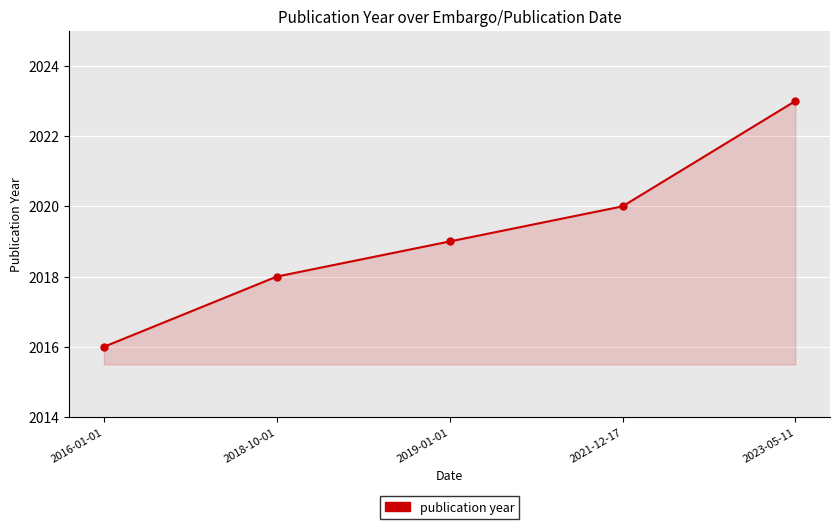

List the labels in order of value, largest first.

2023-05-11, 2021-12-17, 2019-01-01, 2018-10-01, 2016-01-01